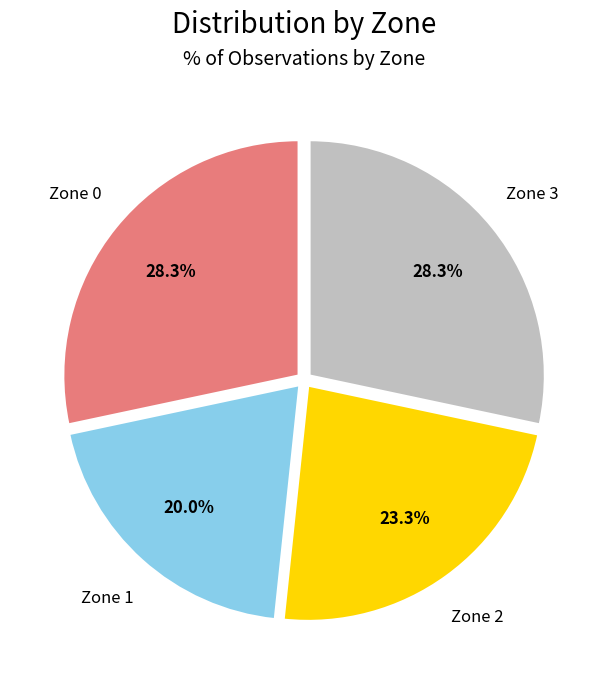

Is the sum of Zone 0 and Zone 1 greater than half?

No